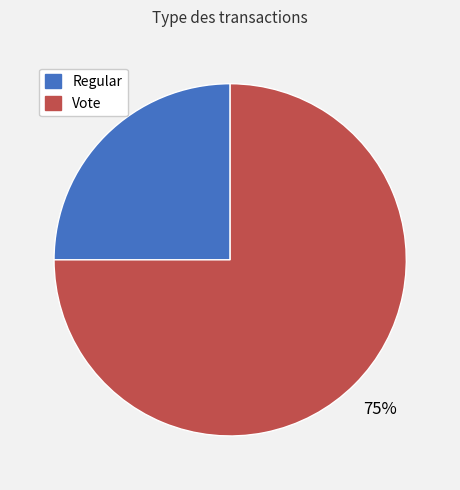

Rank the categories by value from lowest to highest.

Regular, Vote